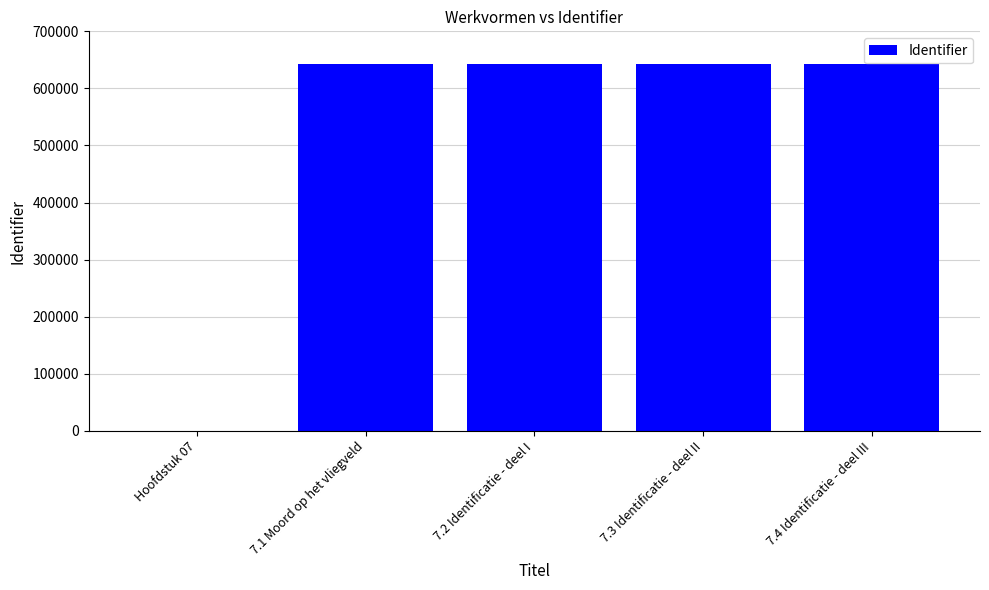

What is the sum of all values?

2571424